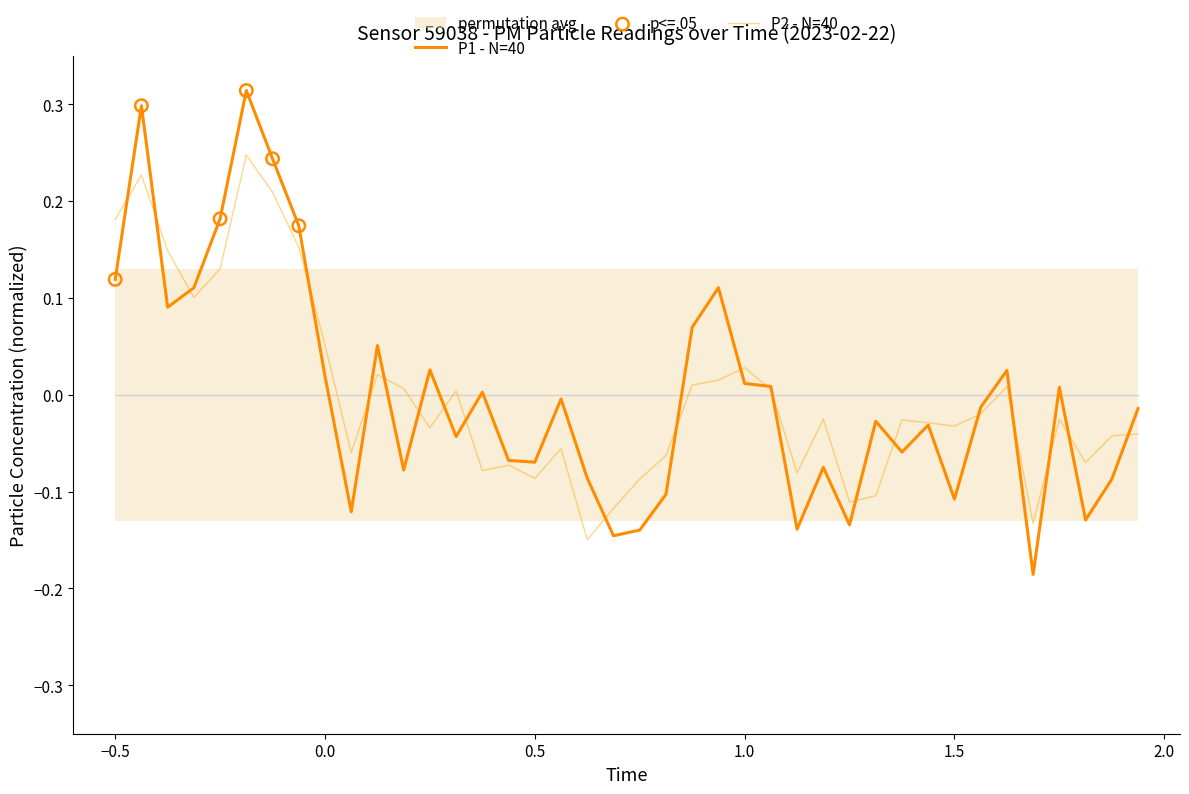

Which series contains the lowest Y value?

P1